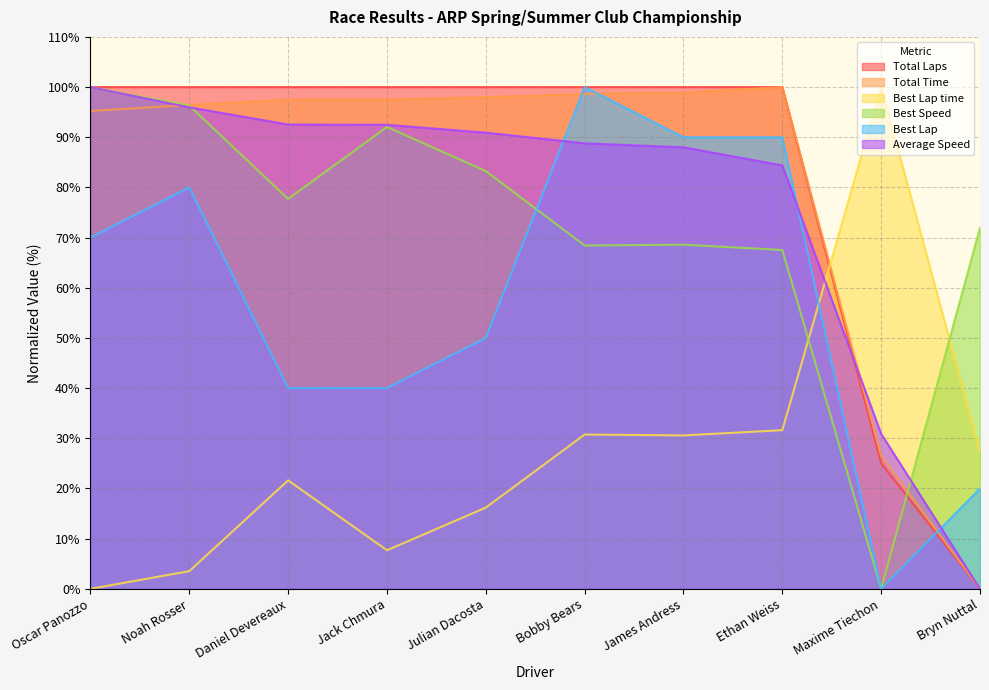

Between which two adjacent categories do Best Lap and Average Speed first intersect?

Julian Dacosta and Bobby Bears